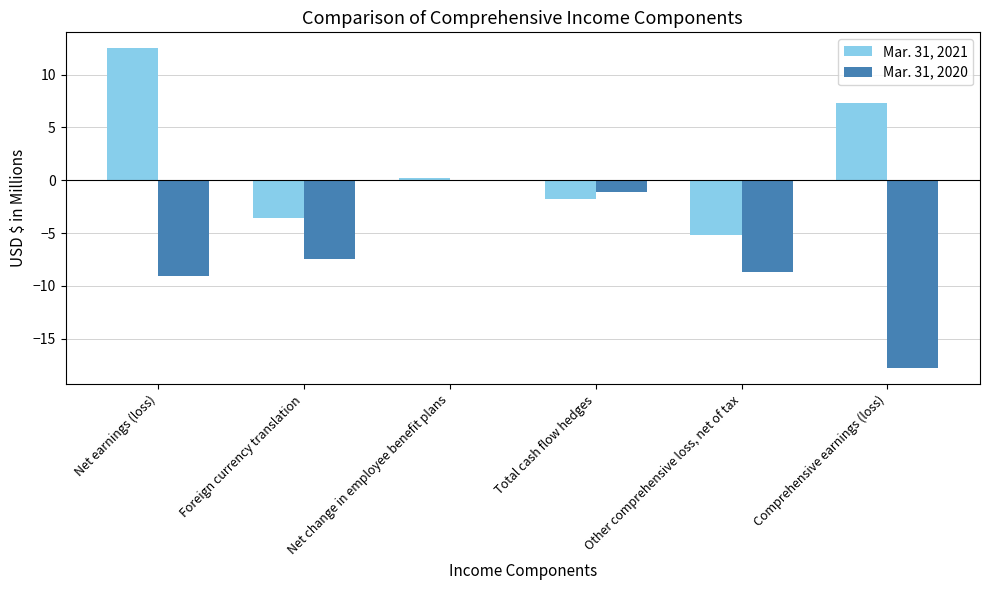

What is the value of the Mar. 31, 2021 bar at the 2nd from the left?

-3.6